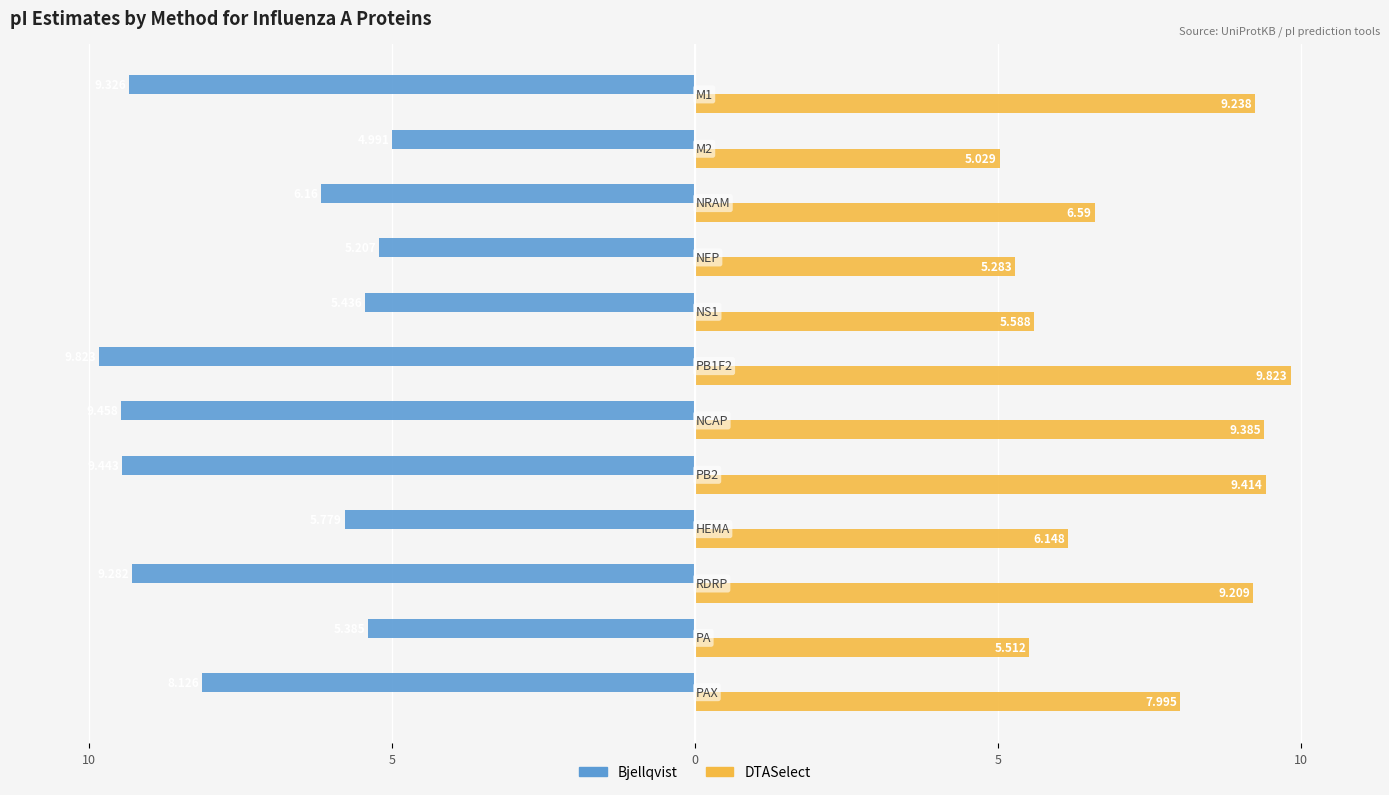

What are all the series names shown in the legend?

Bjellqvist, DTASelect